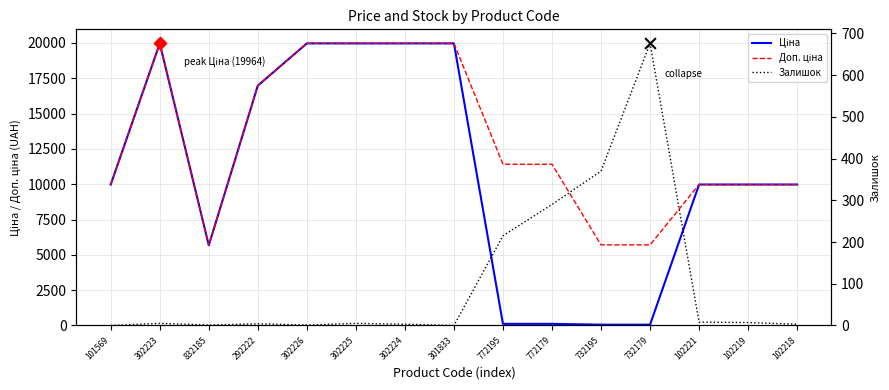

Which series has the largest Y range (max minus min)?

Ціна